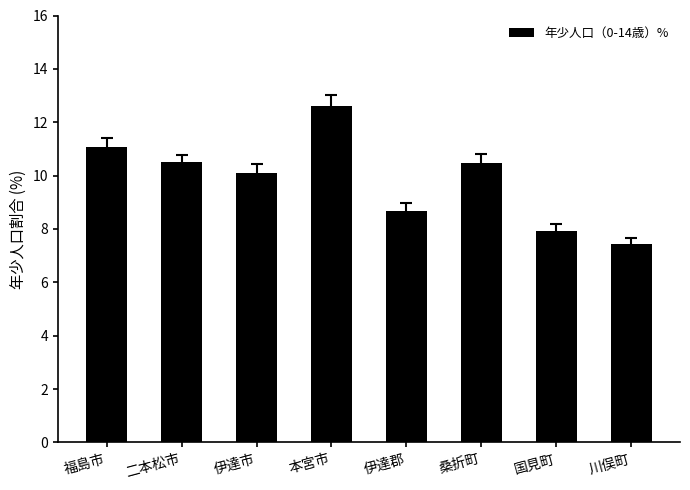

What is the difference between the second highest and second lowest values?

3.1